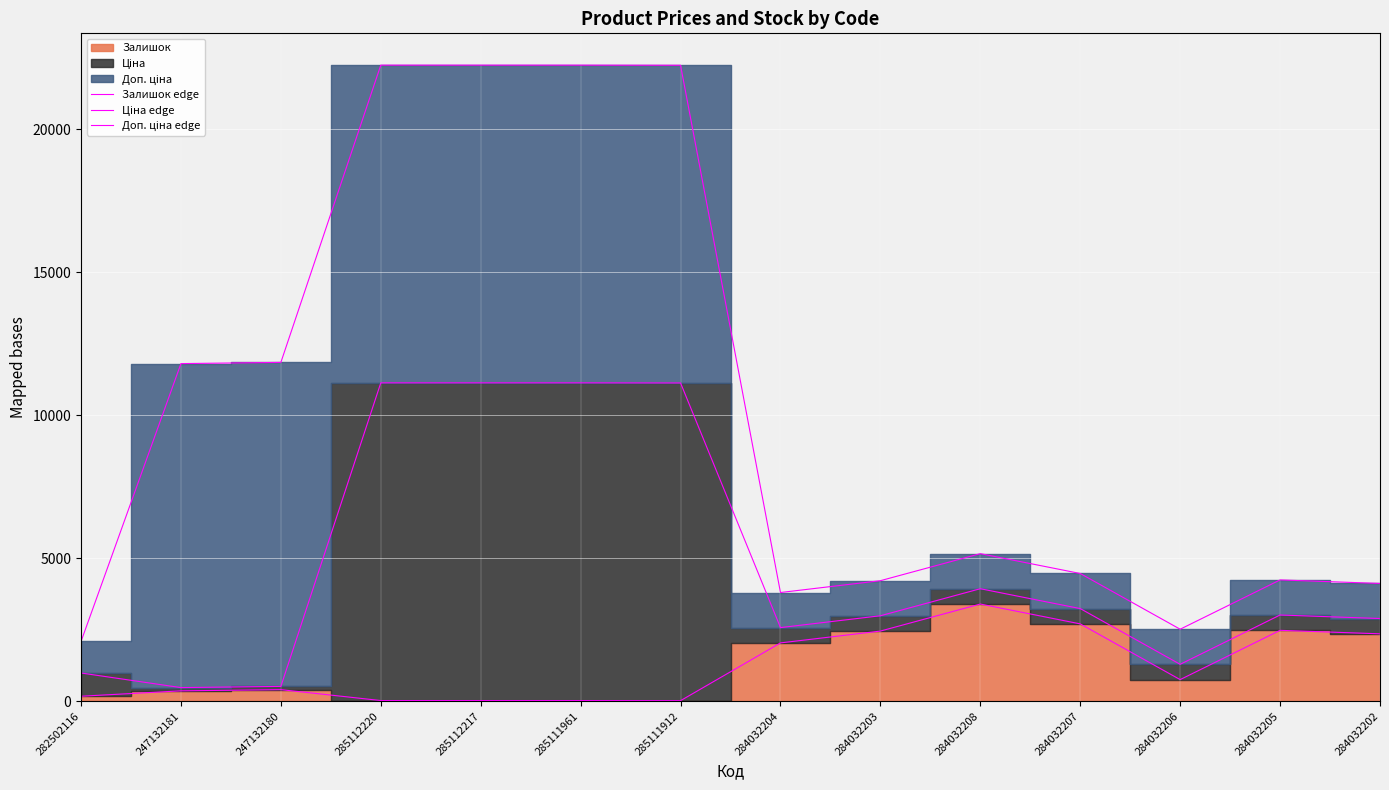

How many distinct data groups are displayed?

3